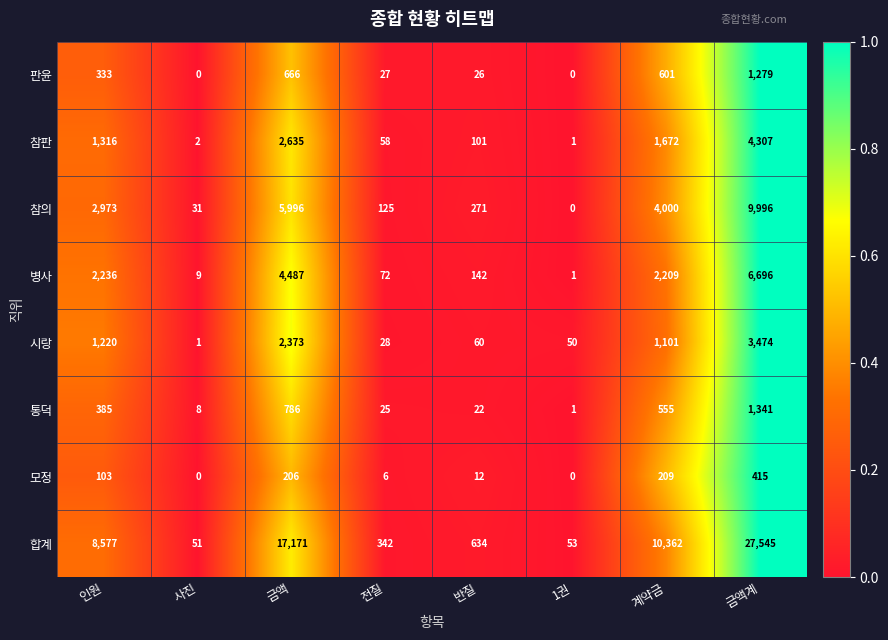

How many distinct data groups are displayed?

8